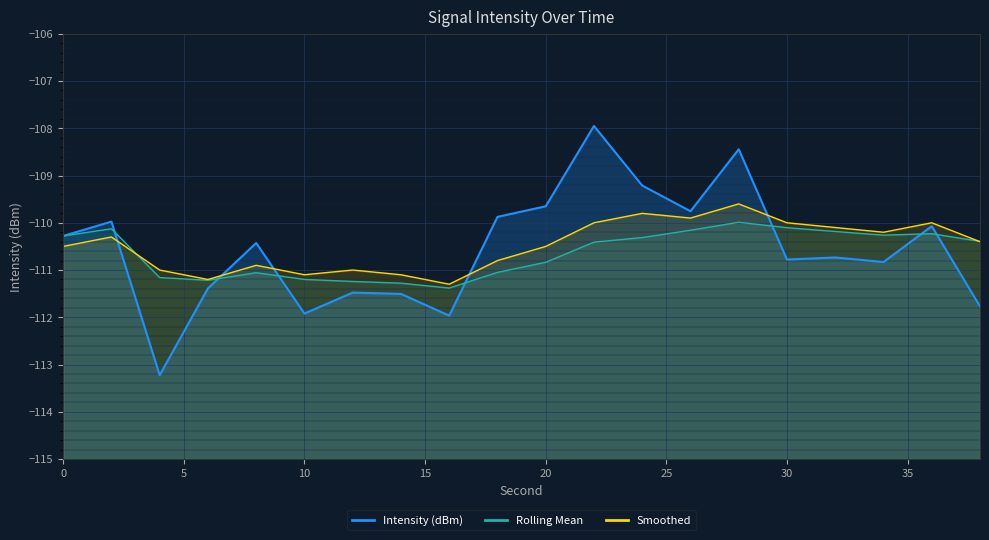

Which series ends up on top after the final intersection of Rolling Mean and Intensity (dBm)?

Rolling Mean